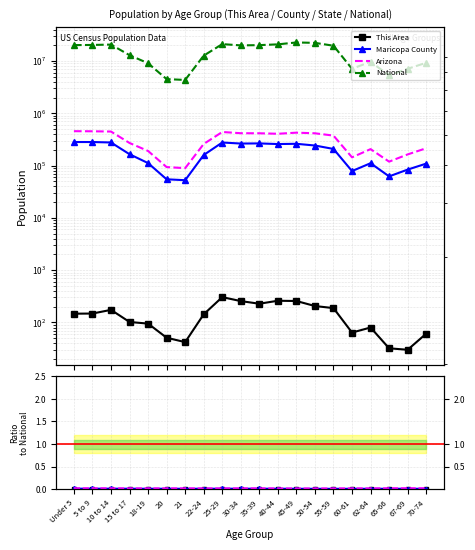

Reading left to right, what are all the values shown in this chart?

This Area: 0.0	0.0	0.0	0.0	0.0	0.0	0.0	0.0	0.0	0.0	0.0	0.0	0.0	0.0	0.0	0.0	0.0	0.0	0.0	0.0
Maricopa County: 0.0	0.0	0.0	0.0	0.0	0.0	0.0	0.0	0.0	0.0	0.0	0.0	0.0	0.0	0.0	0.0	0.0	0.0	0.0	0.0
Arizona: 0.0	0.0	0.0	0.0	0.0	0.0	0.0	0.0	0.0	0.0	0.0	0.0	0.0	0.0	0.0	0.0	0.0	0.0	0.0	0.0
National: 20201362.0	20348657.0	20677194.0	12954254.0	9086089.0	4519129.0	4354294.0	12712576.0	21101849.0	19962099.0	20179642.0	20890964.0	22708591.0	22298125.0	19664805.0	7113727.0	9704197.0	5319902.0	7115361.0	9278166.0